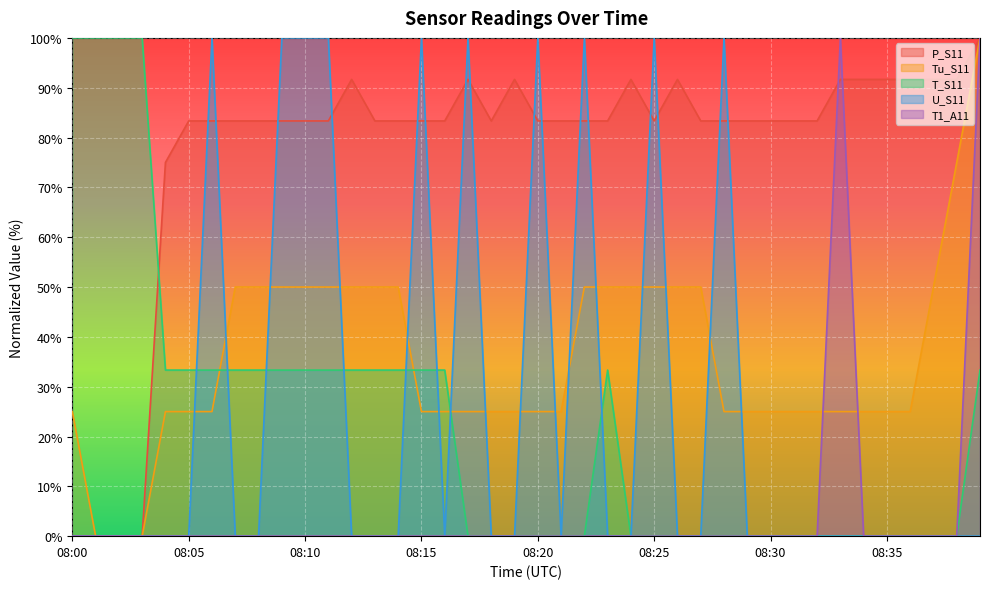

True or false: T1_A11 has more than 2 points higher than both neighbors.

False